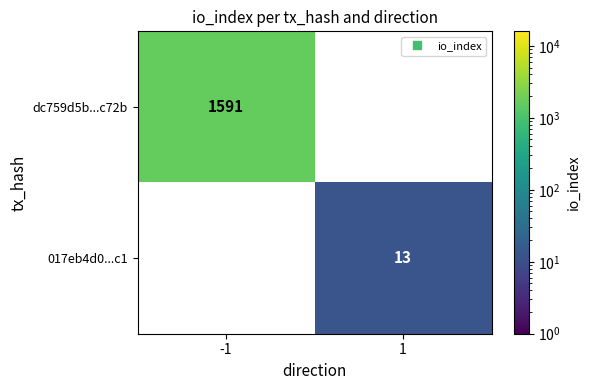

Which series has the largest range (max minus min)?

dc759d5b...c72b